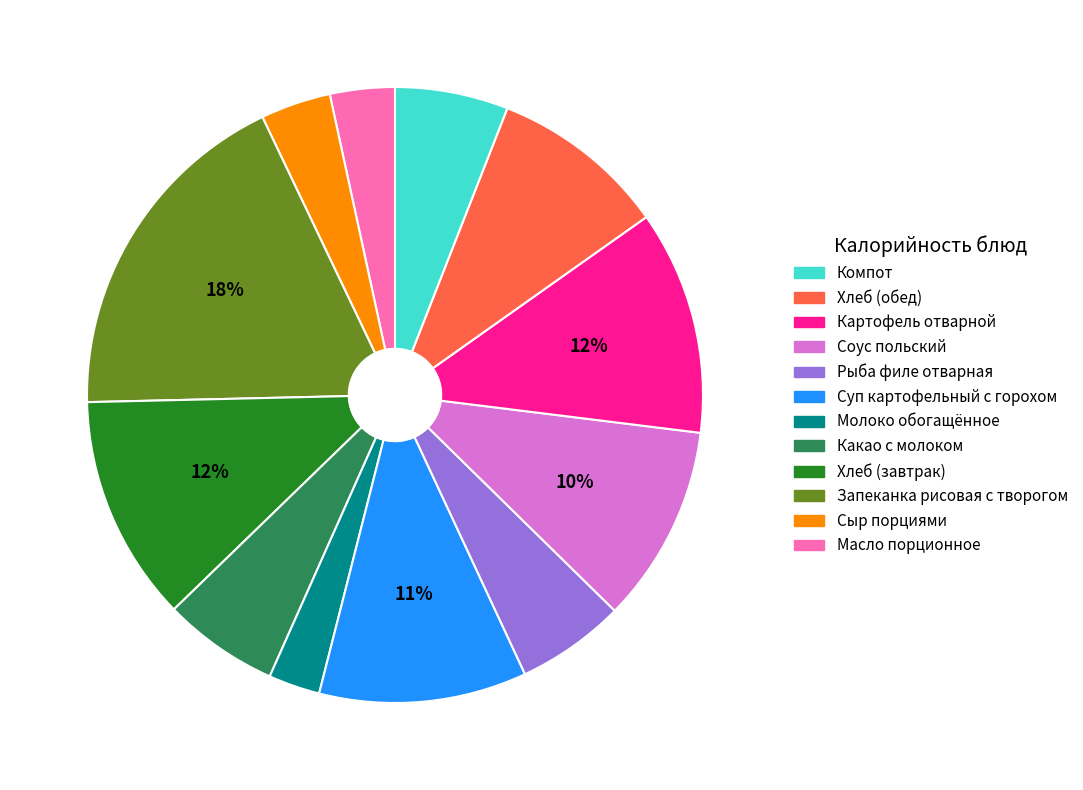

Does any single category account for the majority?

No